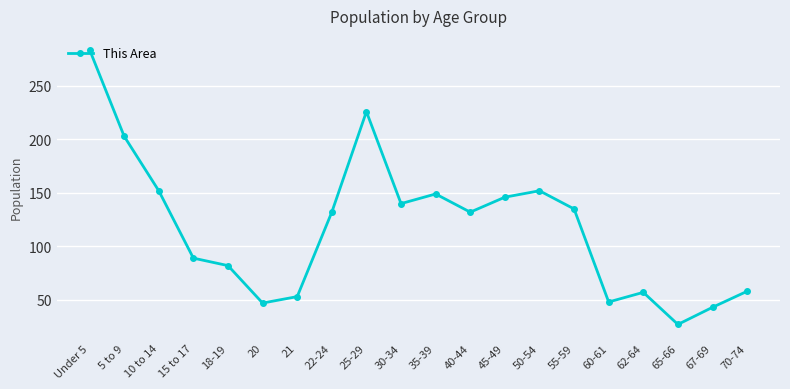

What value does the data have at 22-24, to the nearest 5?

130